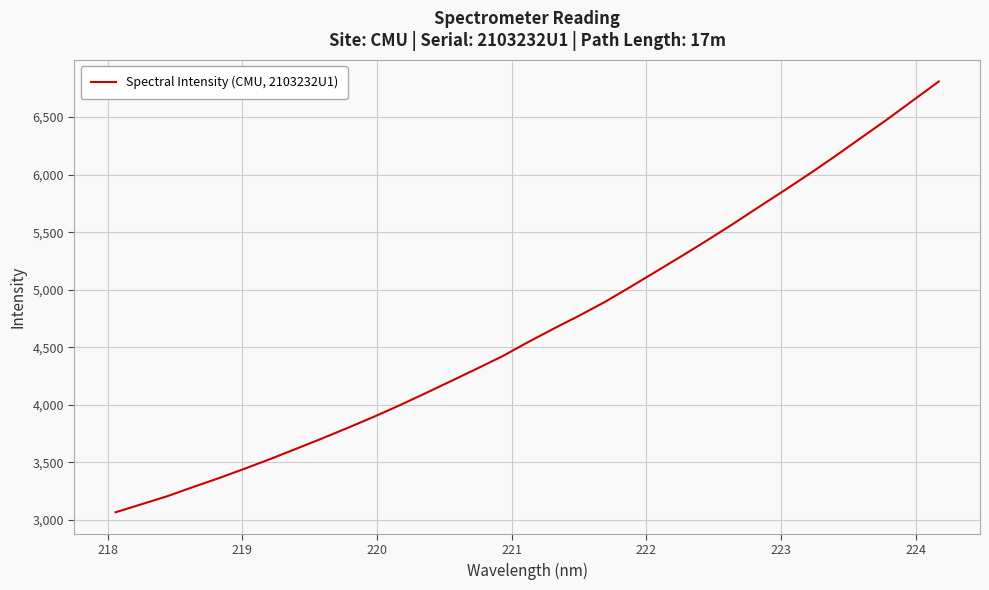

What is the greatest value displayed?

6809.9